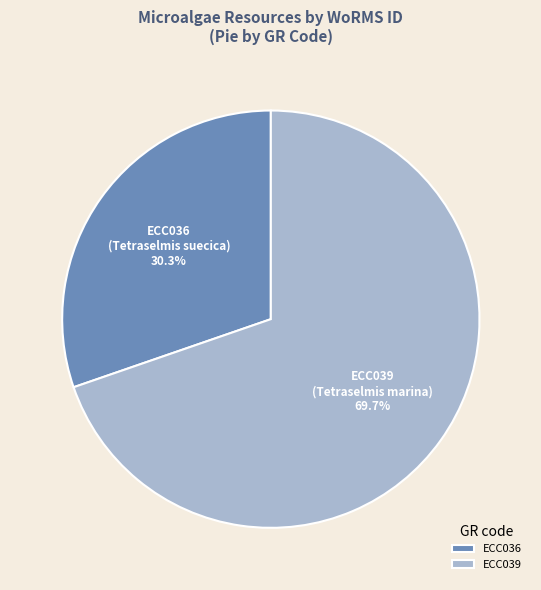

To the nearest percent, what portion does ECC039 represent?

70%